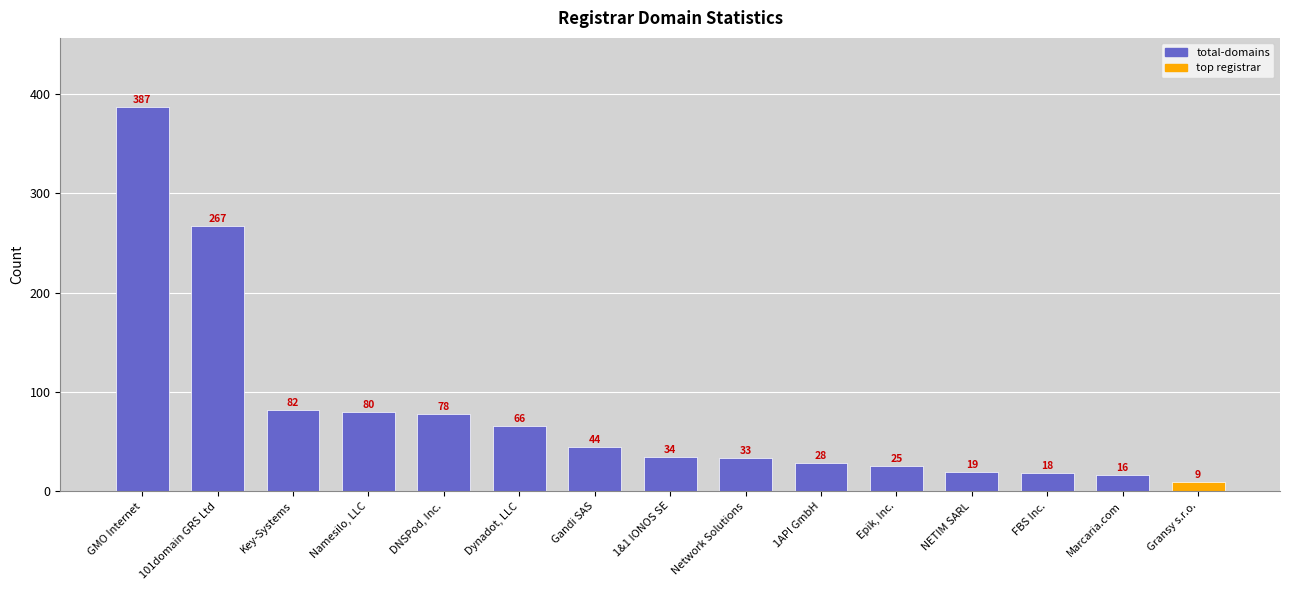

Reading left to right, transcribe all the data shown in this chart.

387	267	82	80	78	66	44	34	33	28	25	19	18	16	9